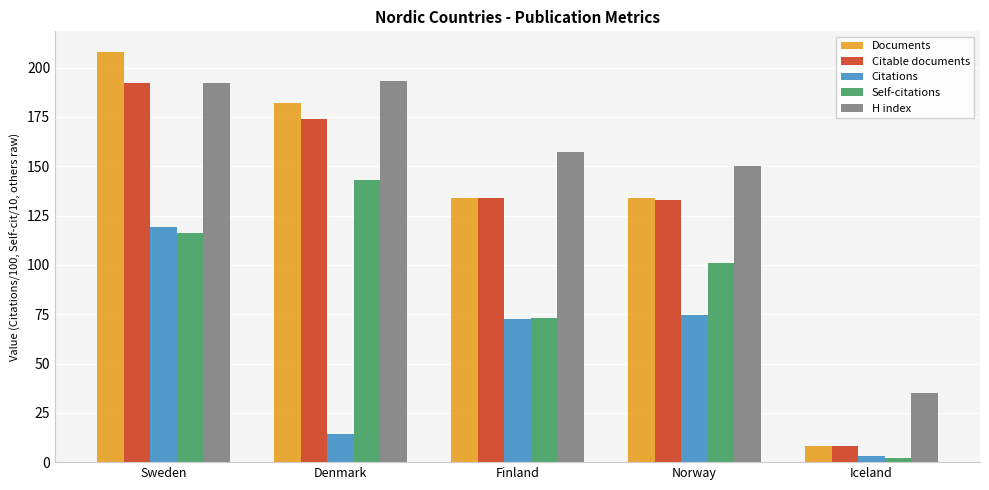

What is the label of the 2nd bar from the left?

Denmark